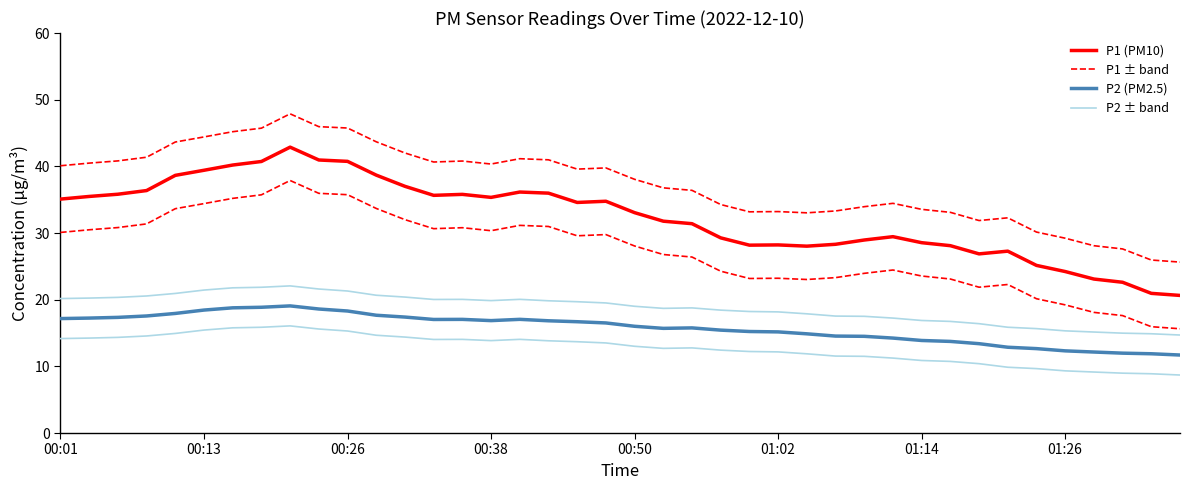

In P2, how many points are higher than both neighbors (excluding endpoints)?

4